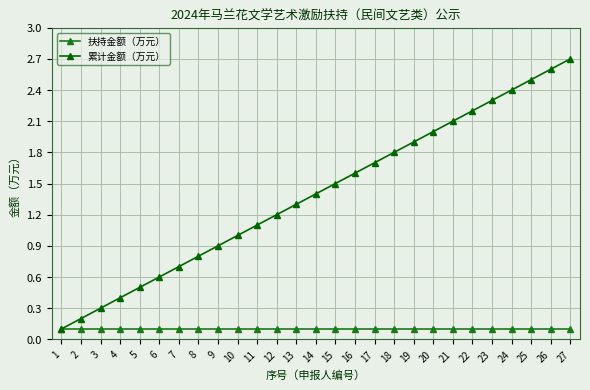

What is the value of the 扶持金额（万元） point at the 4th from the left?

0.1